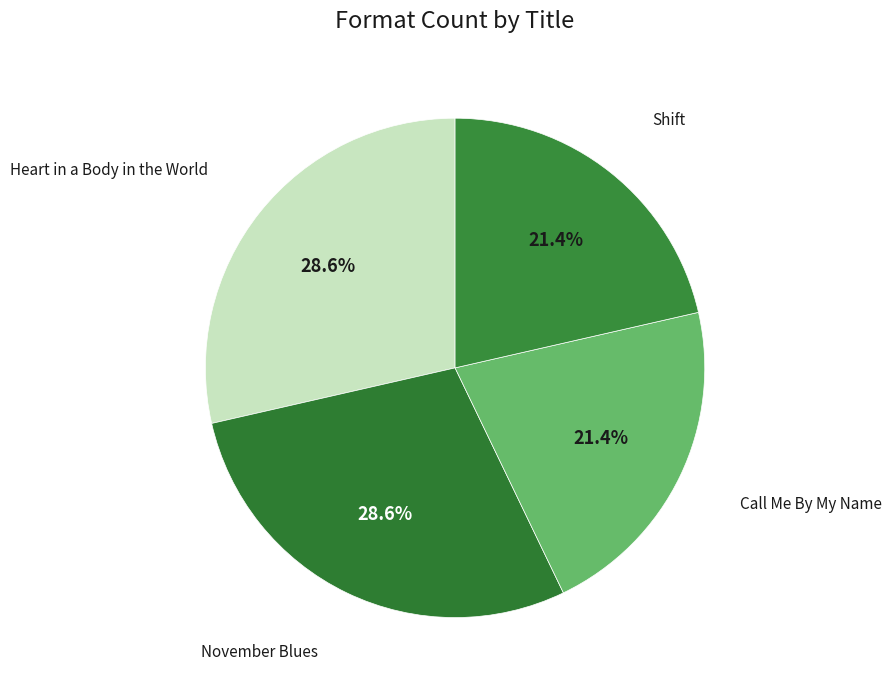

The Heart in a Body in the World slice represents 39% of the pie. True or false?

False